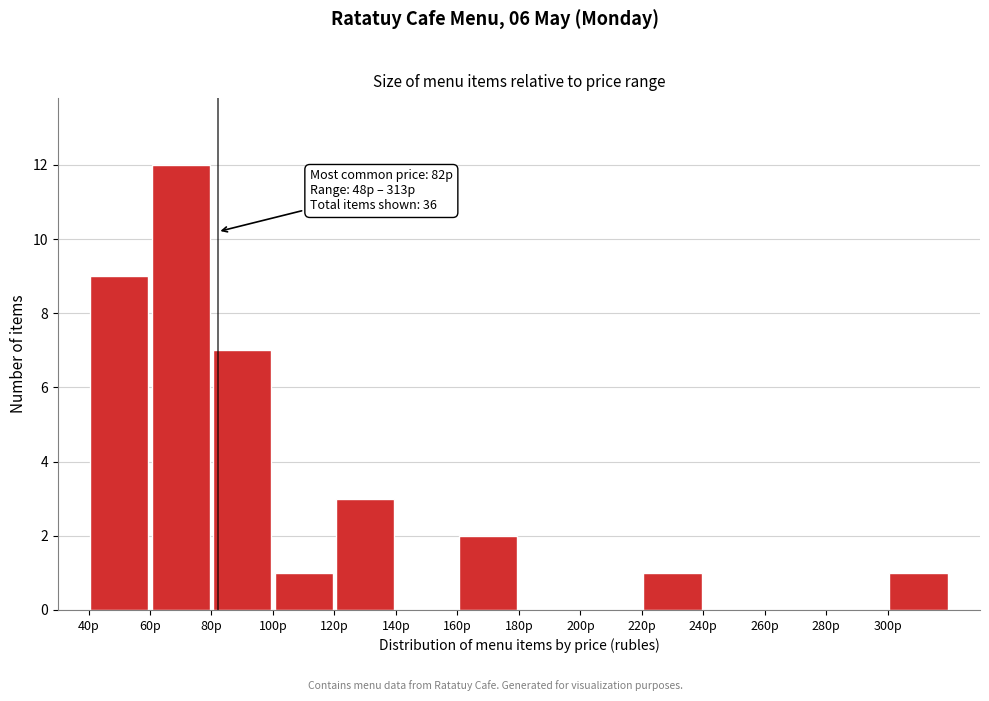

Which range on the x-axis has the tallest bar?

60 to 80